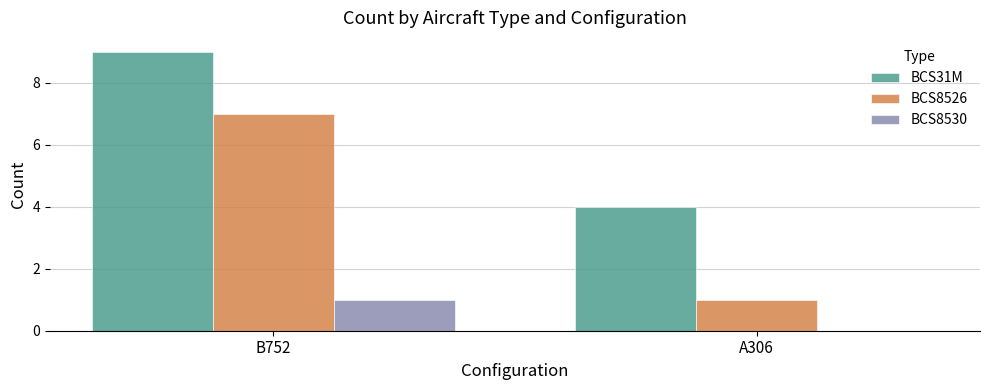

What is the sum of all BCS8526 values?

8